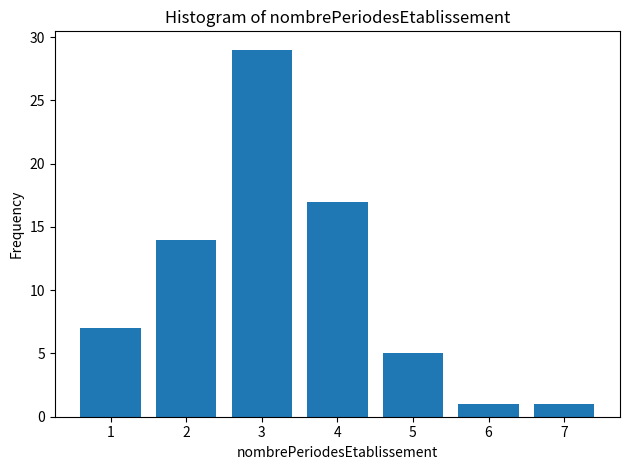

Reading left to right, extract all data points from this chart.

7	14	29	17	5	1	1